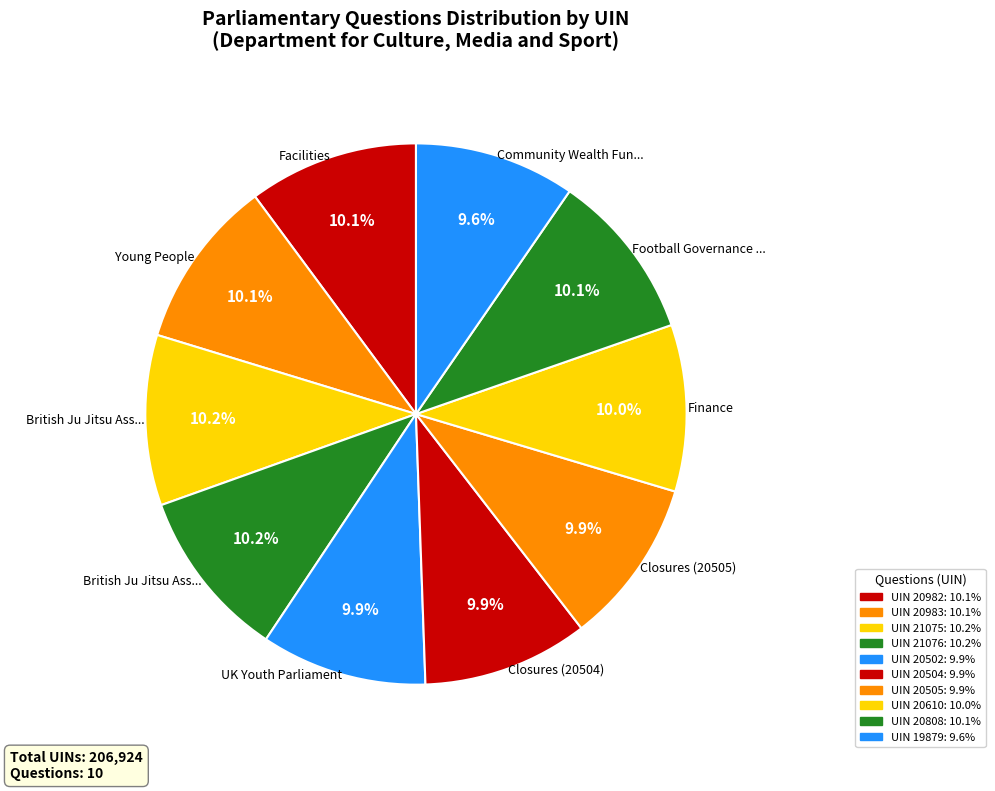

How many segments does this pie chart have?

10